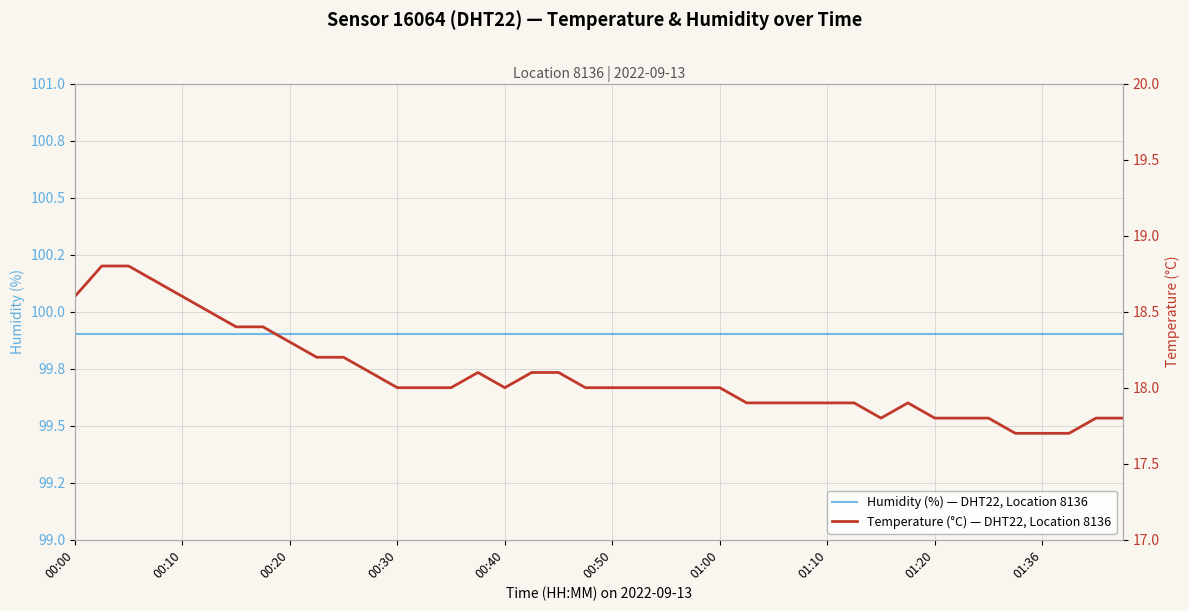

True or false: Humidity (%) — DHT22, Location 8136 has more than 2 interior local peaks.

False